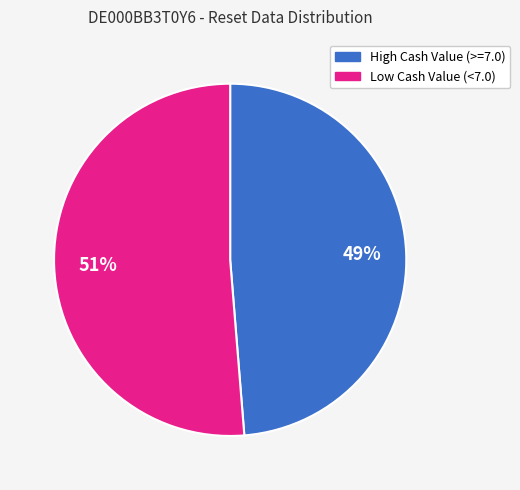

Which has a higher value, High Cash Value (>=7.0) or Low Cash Value (<7.0)?

Low Cash Value (<7.0)